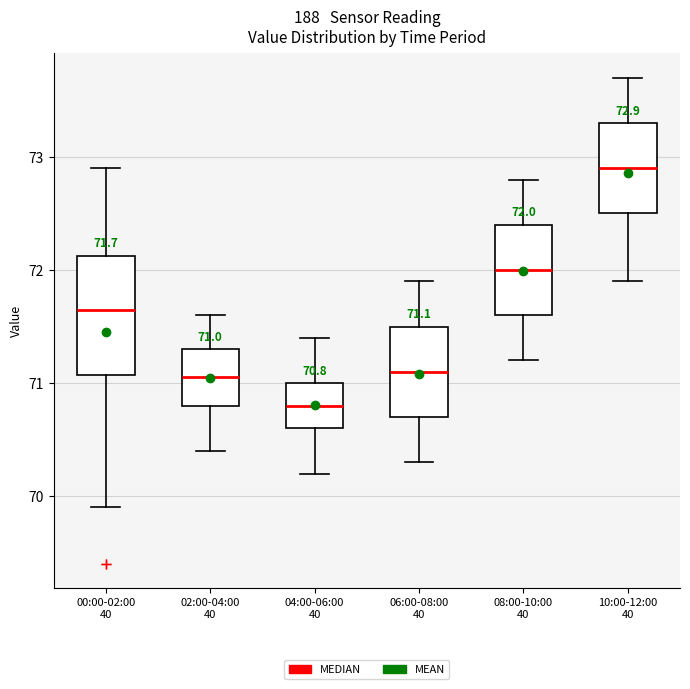

Comparing the boxes themselves (not the whiskers), which one is the tallest?

00:00-02:00 40